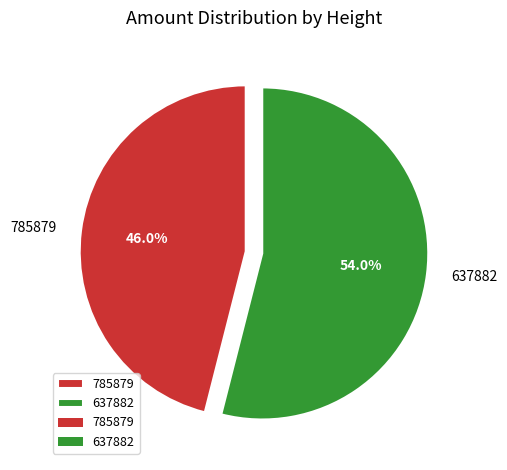

Which has a higher value, 785879 or 637882?

637882